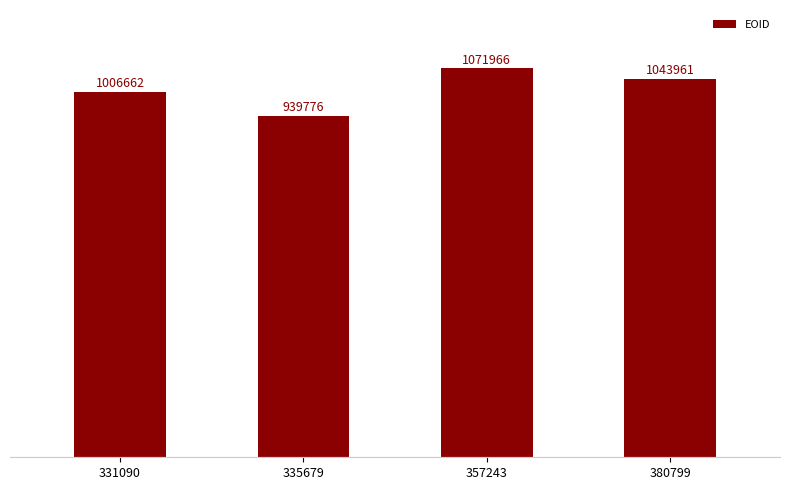

Count the values in the range 1006662 to 1071966.

3